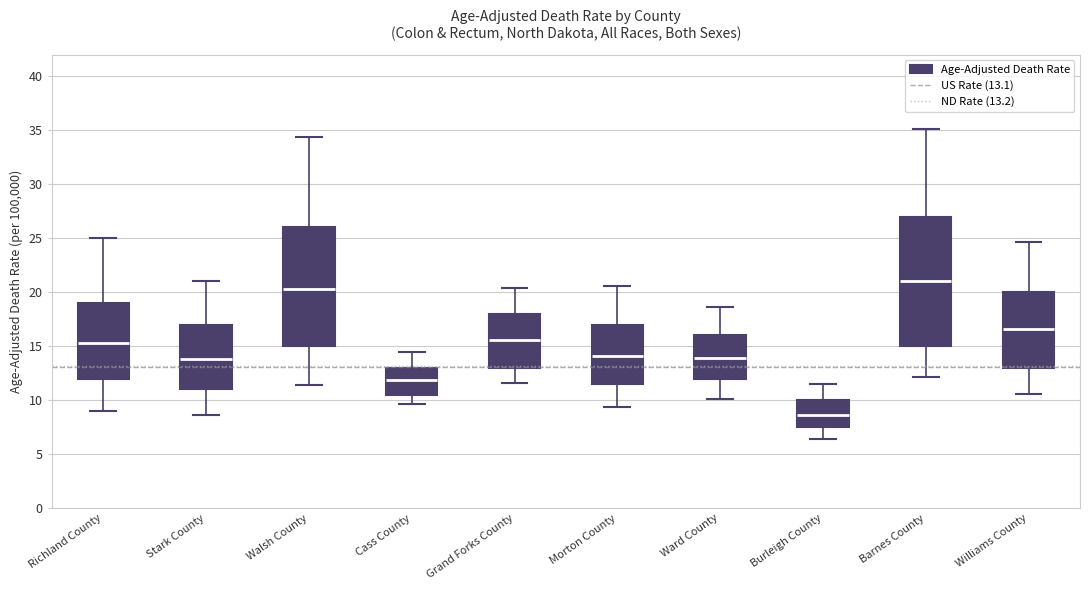

Reading left to right, transcribe this box plot: for each box, give where its median line is, the range the box spans, and where its two whiskers end, as read against the y-axis. The values are not printed on the chart, so give them approximately, as read against the axis.

Richland County: median 15.5, box 12.0 to 19.0, whiskers 9.0 to 25.0
Stark County: median 14.0, box 11.0 to 17.0, whiskers 8.5 to 21.0
Walsh County: median 20.5, box 15.0 to 26.0, whiskers 11.5 to 34.5
Cass County: median 12.0, box 10.5 to 13.0, whiskers 9.5 to 14.5
Grand Forks County: median 15.5, box 13.0 to 18.0, whiskers 11.5 to 20.5
Morton County: median 14.0, box 11.5 to 17.0, whiskers 9.5 to 20.5
Ward County: median 14.0, box 12.0 to 16.0, whiskers 10.0 to 18.5
Burleigh County: median 8.5, box 7.5 to 10.0, whiskers 6.5 to 11.5
Barnes County: median 21.0, box 15.0 to 27.0, whiskers 12.0 to 35.0
Williams County: median 16.5, box 13.0 to 20.0, whiskers 10.5 to 24.5